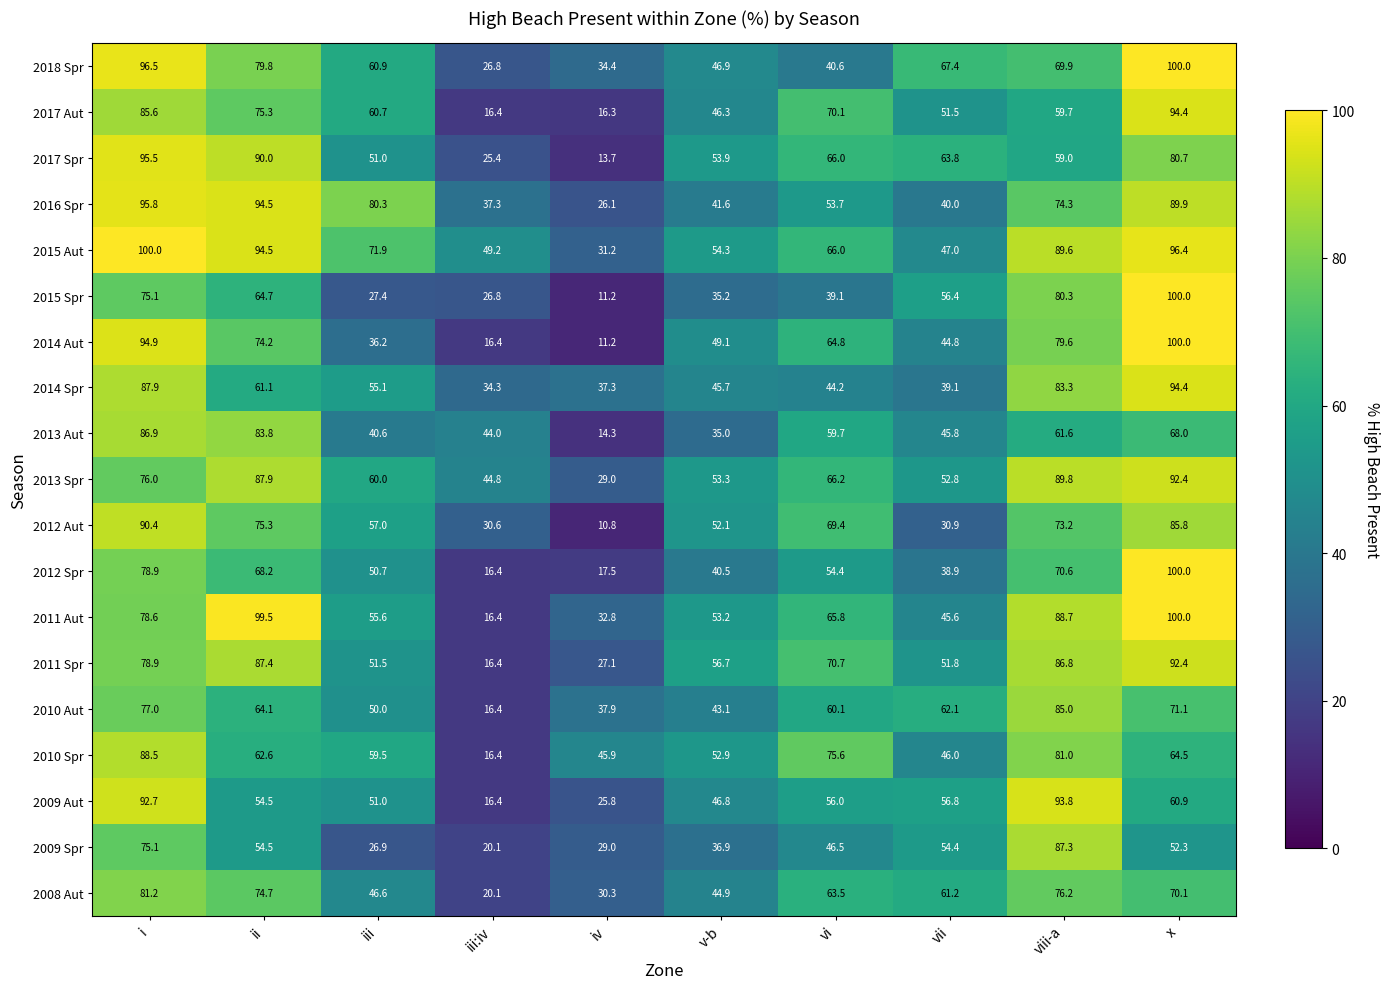

What is the maximum value shown in the chart?

100.0